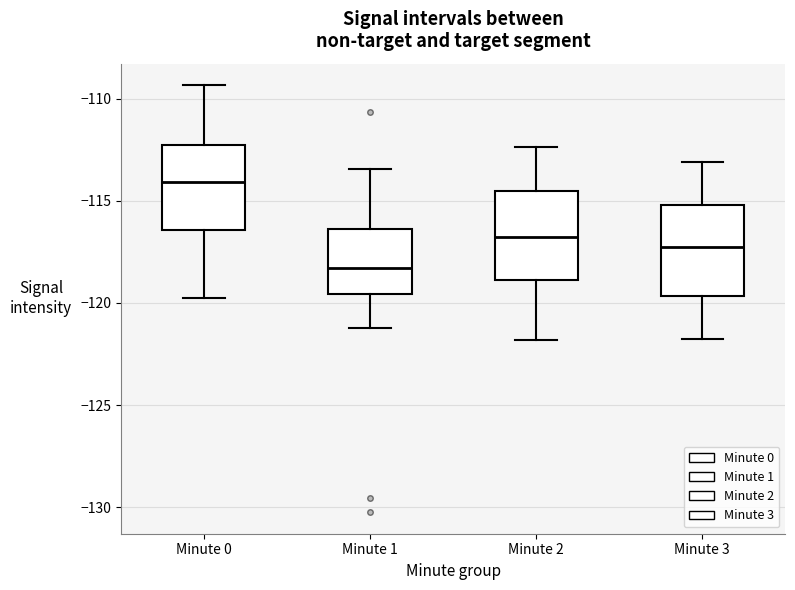

Reading left to right, read every box against the y-axis: the position of its median line, the range the box covers, and the ends of its whiskers. The values are not printed on the chart, so give them approximately, as read against the axis.

Minute 0: median -114.0, box -116.5 to -112.5, whiskers -120.0 to -109.5
Minute 1: median -118.5, box -119.5 to -116.5, whiskers -121.0 to -113.5
Minute 2: median -117.0, box -119.0 to -114.5, whiskers -122.0 to -112.5
Minute 3: median -117.5, box -119.5 to -115.0, whiskers -122.0 to -113.0